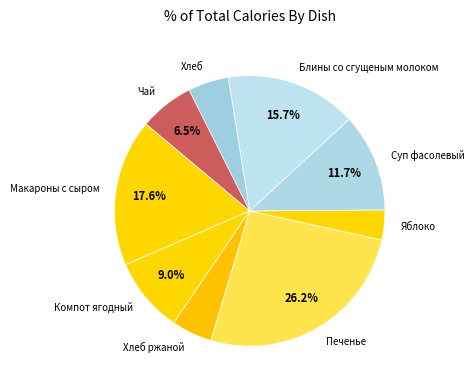

To the nearest percent, what percentage of the pie is Макароны с сыром?

18%